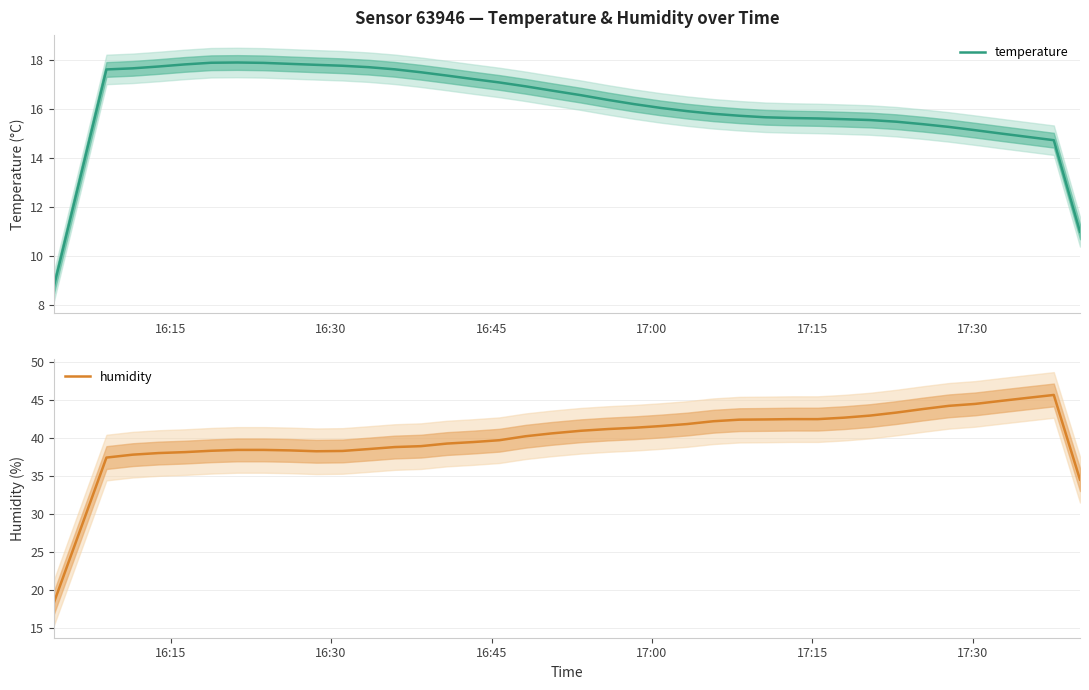

Does the chart display data point markers on the line(s)?

No